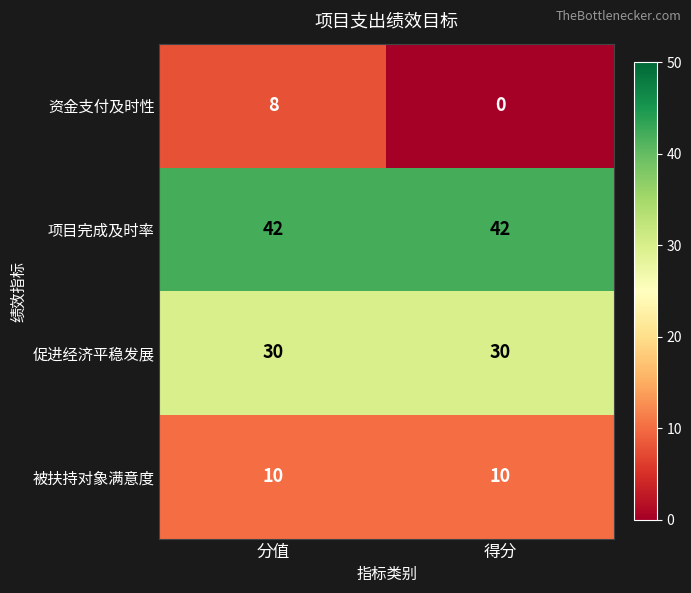

Is it true that 促进经济平稳发展 equals 54 at 分值?

False